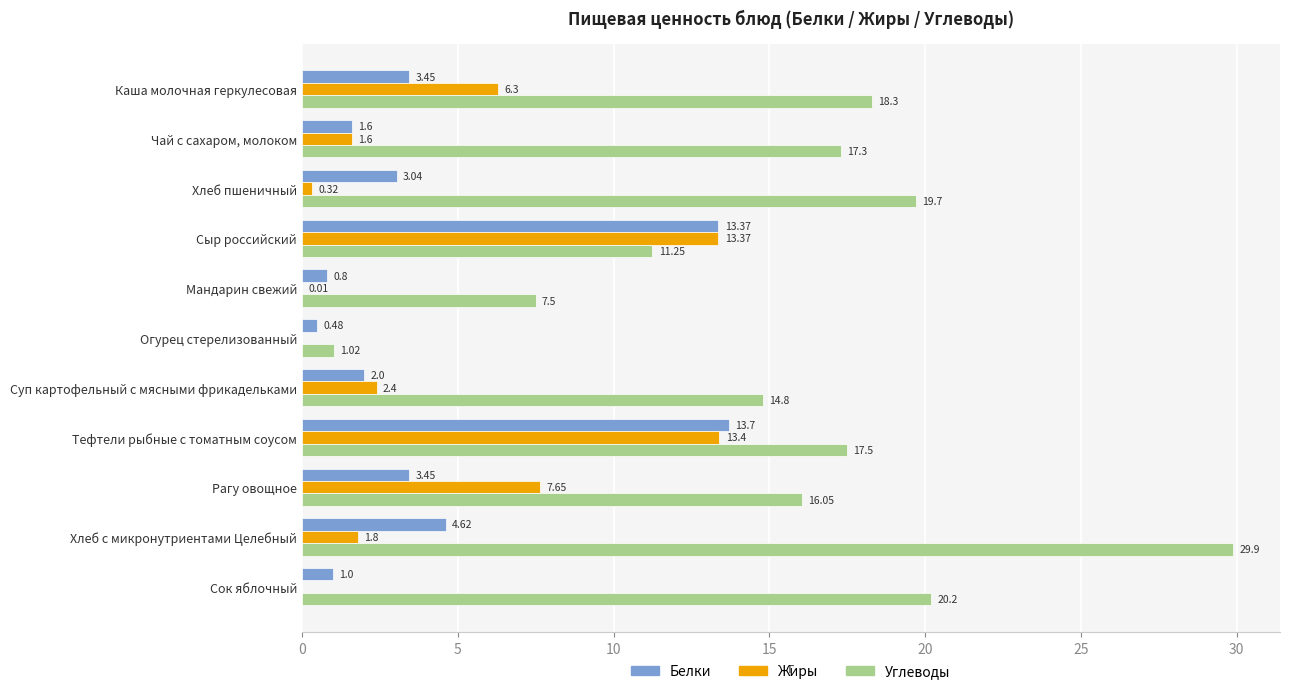

What is the maximum value shown in the chart?

29.9